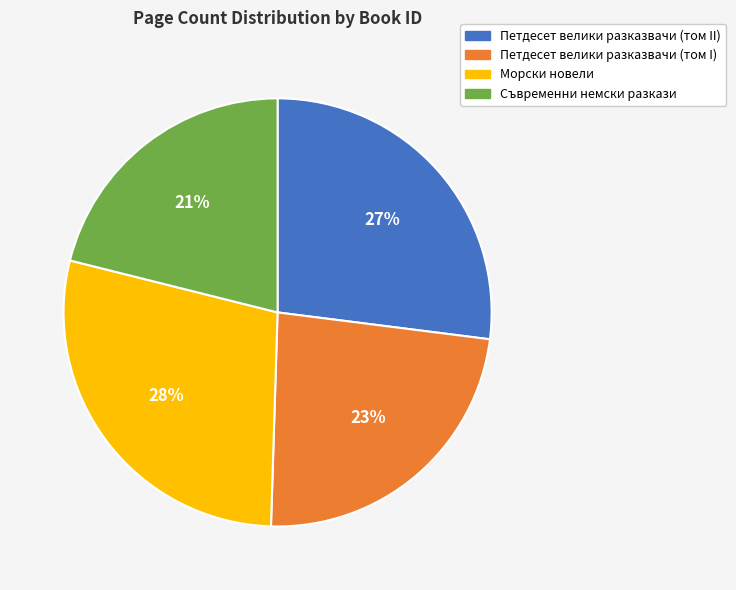

Which category has the smallest portion of the pie?

Съвременни немски разкази